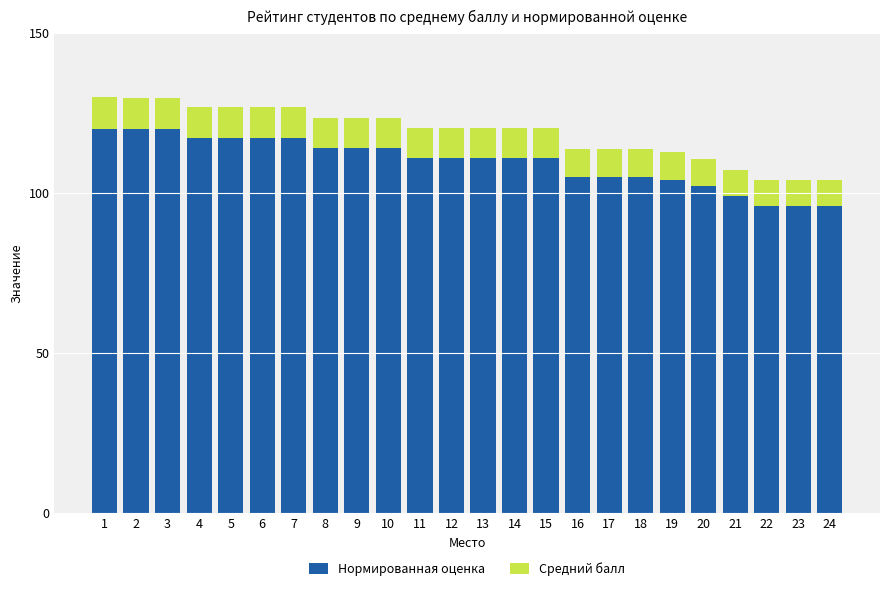

What is the difference between the maximum and second lowest values in the Нормированная оценка series?

24.0